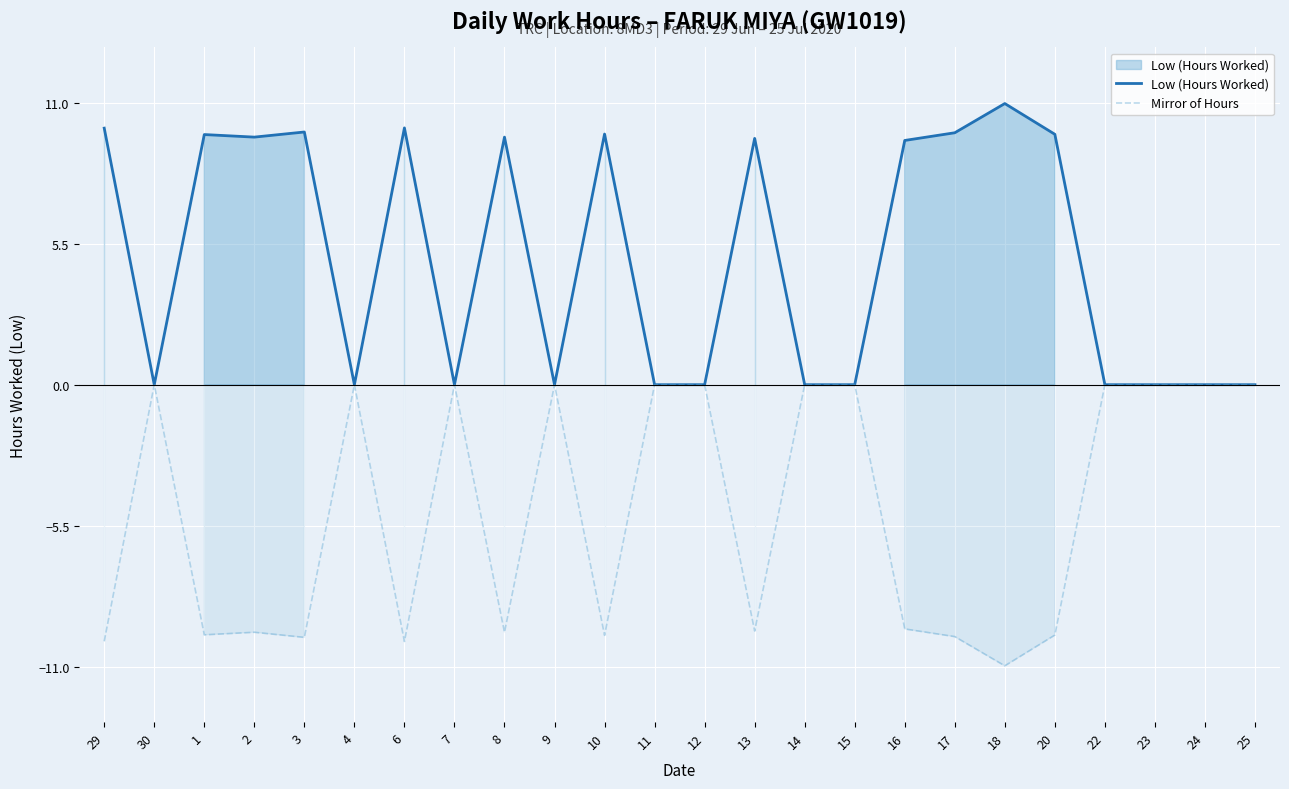

List the labels in order of Low (Hours Worked) value, largest first.

18, 6, 29, 3, 17, 10, 20, 1, 2, 8, 13, 16, 30, 4, 7, 9, 11, 12, 14, 15, 22, 23, 24, 25